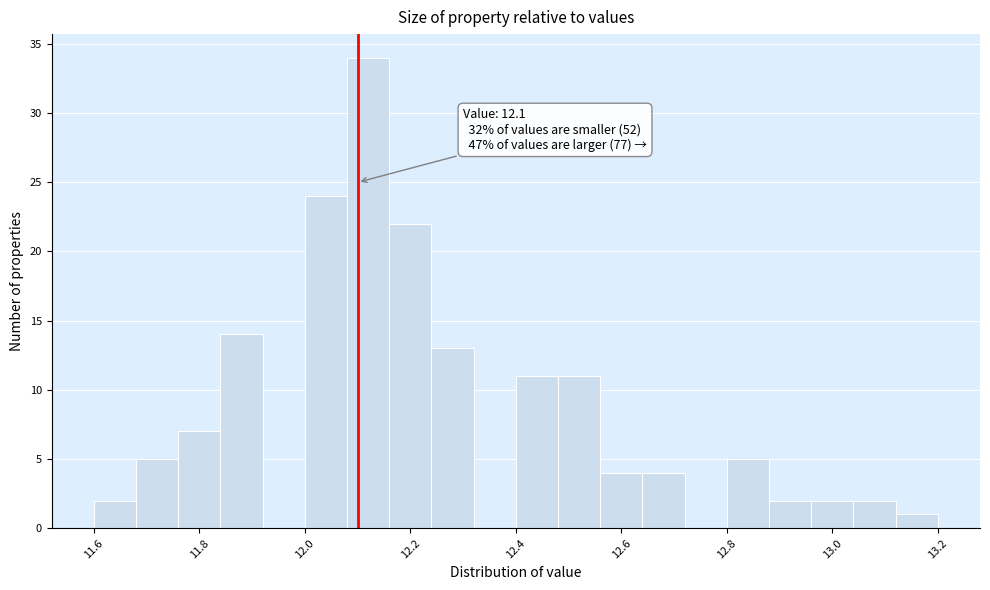

Which range on the x-axis has the tallest bar?

12.08 to 12.16